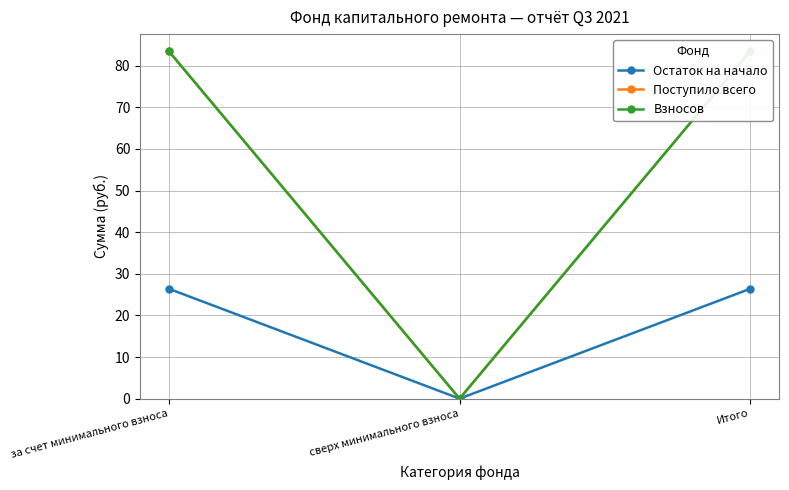

What is the total value across all series at Итого?

193.3